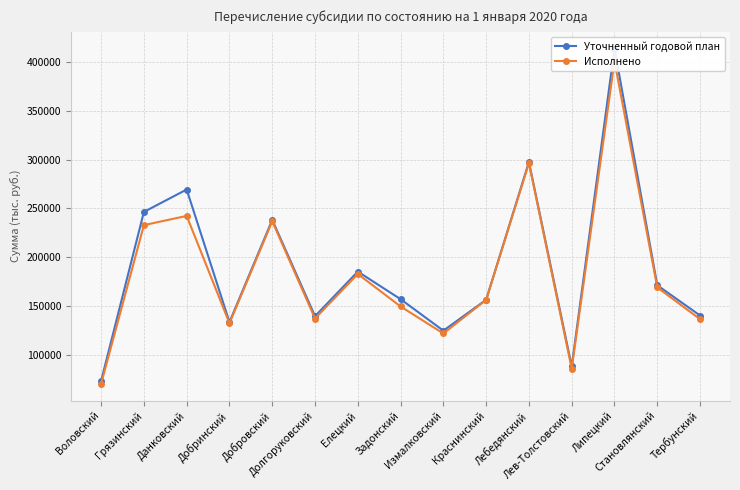

How many interior local valleys does the Исполнено series have?

4